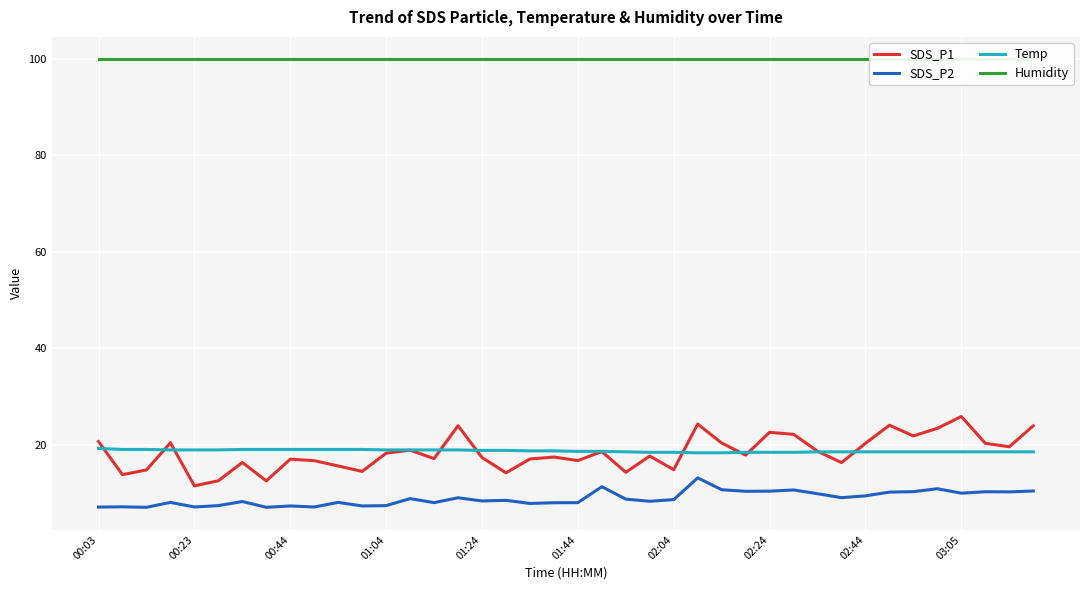

The SDS_P2 series shows 7.1 at 00:23. True or false?

True